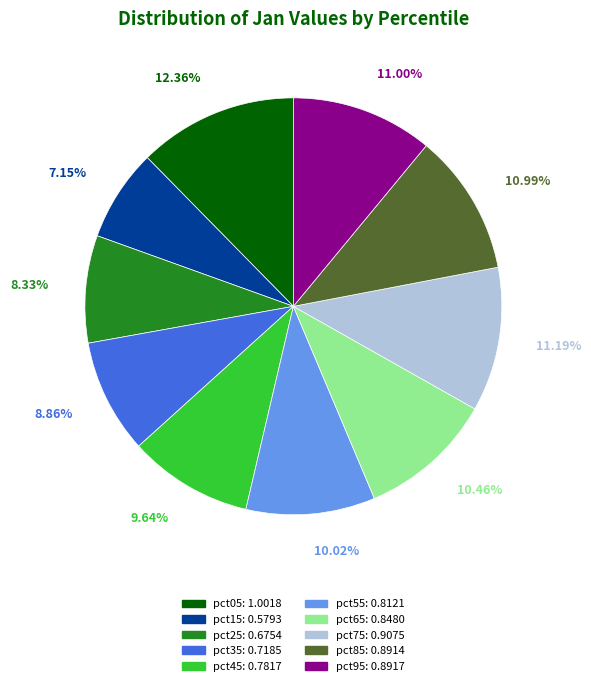

Count the number of slices in the pie.

10